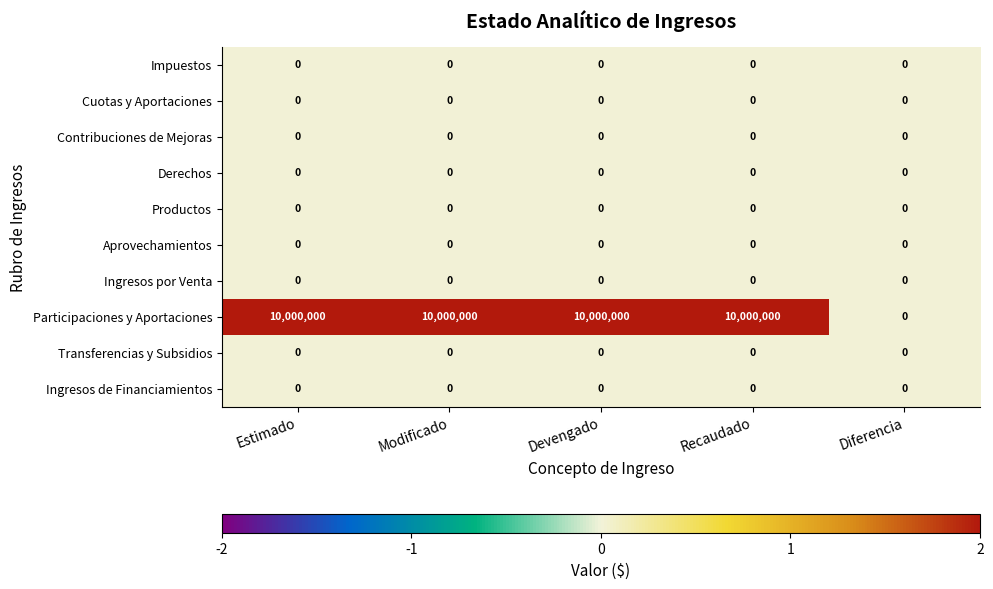

How many distinct data groups are displayed?

10